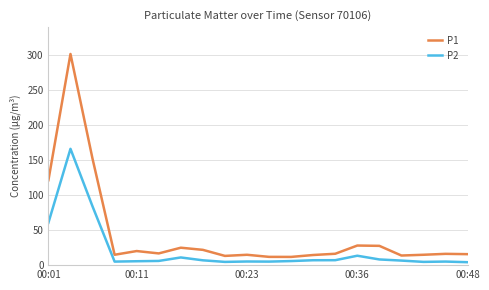

Is this an area chart (filled region under the line)?

No